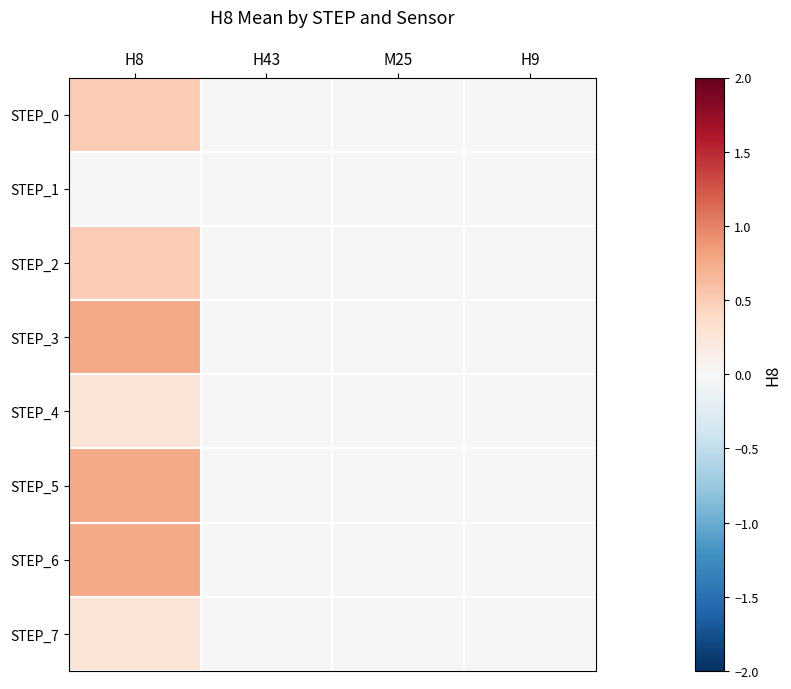

What is the greatest value displayed?

0.8